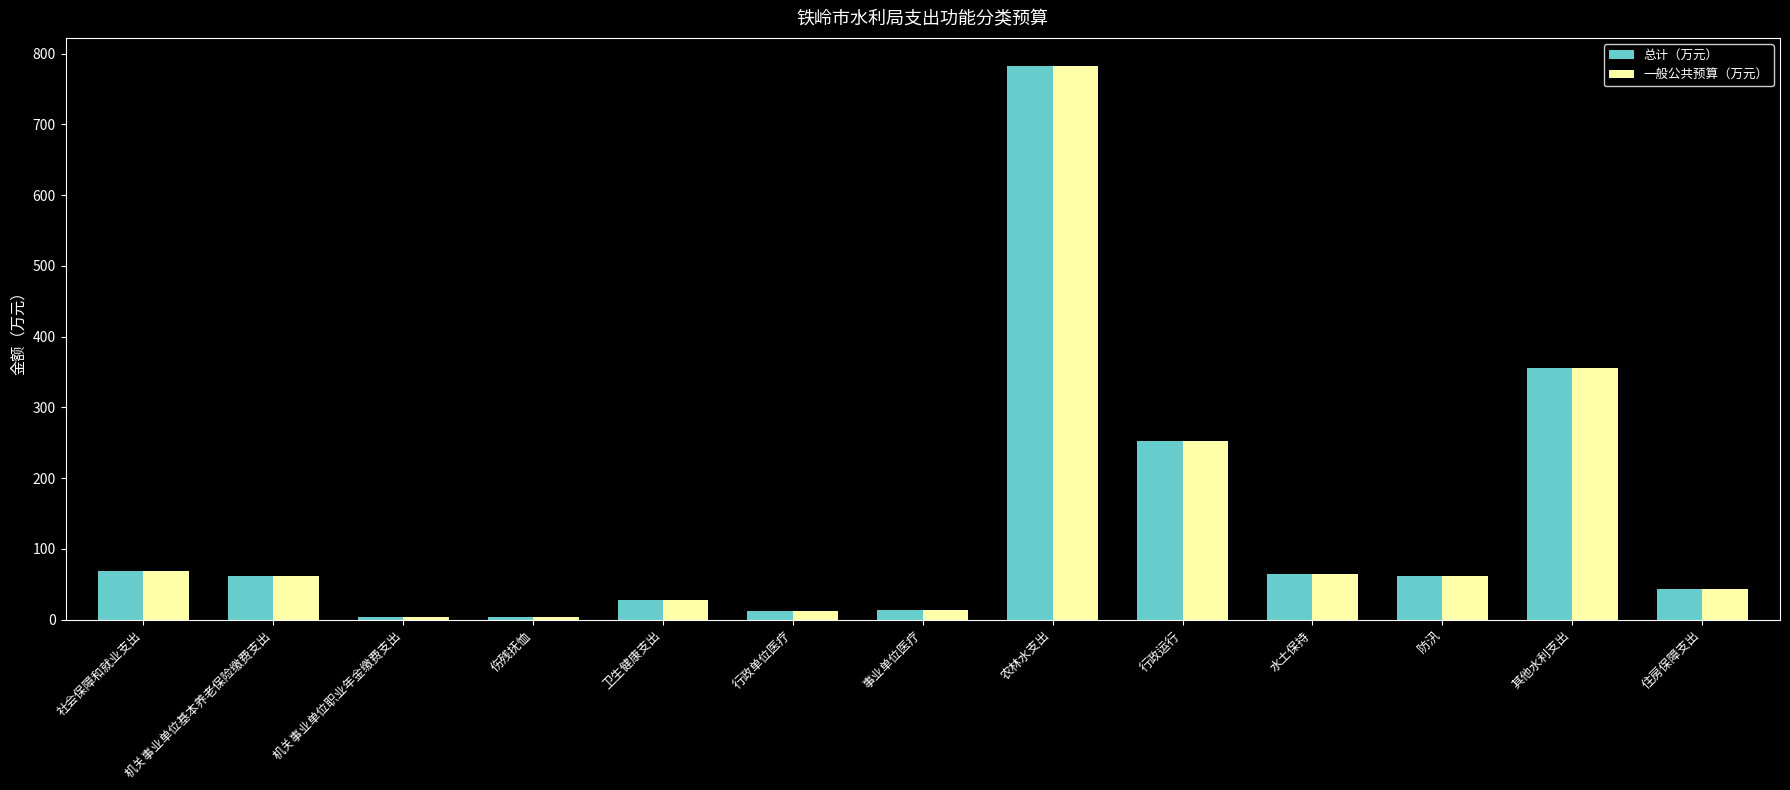

What is the minimum value for 总计（万元）?

3.2